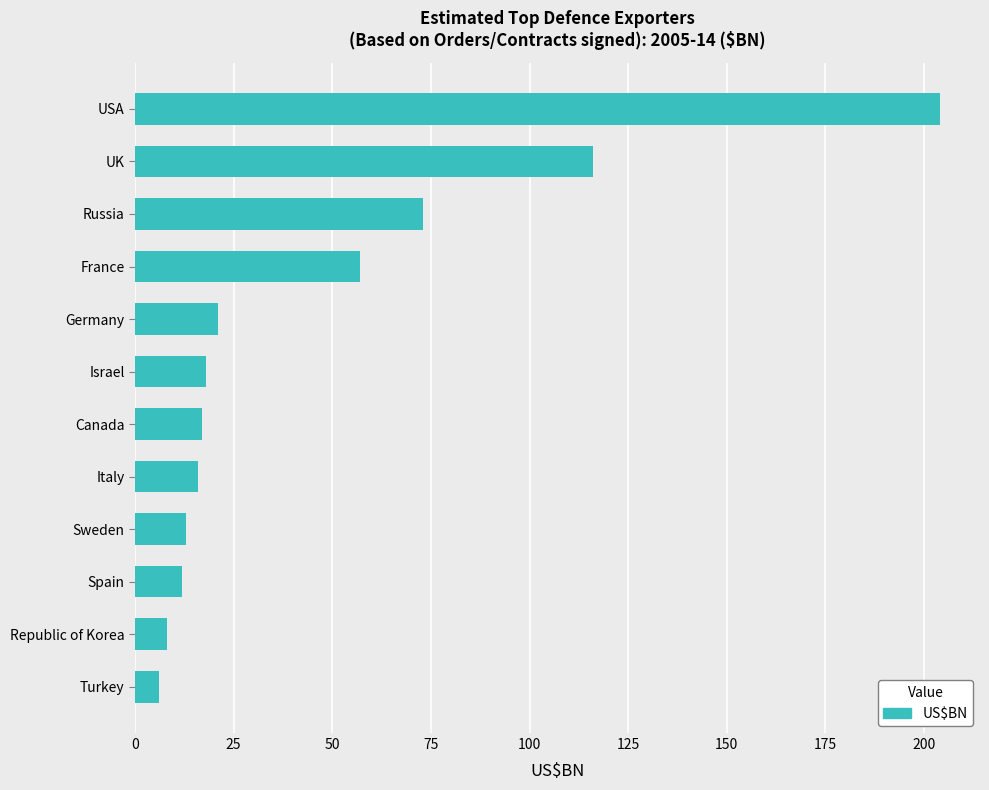

What is the average value?

47